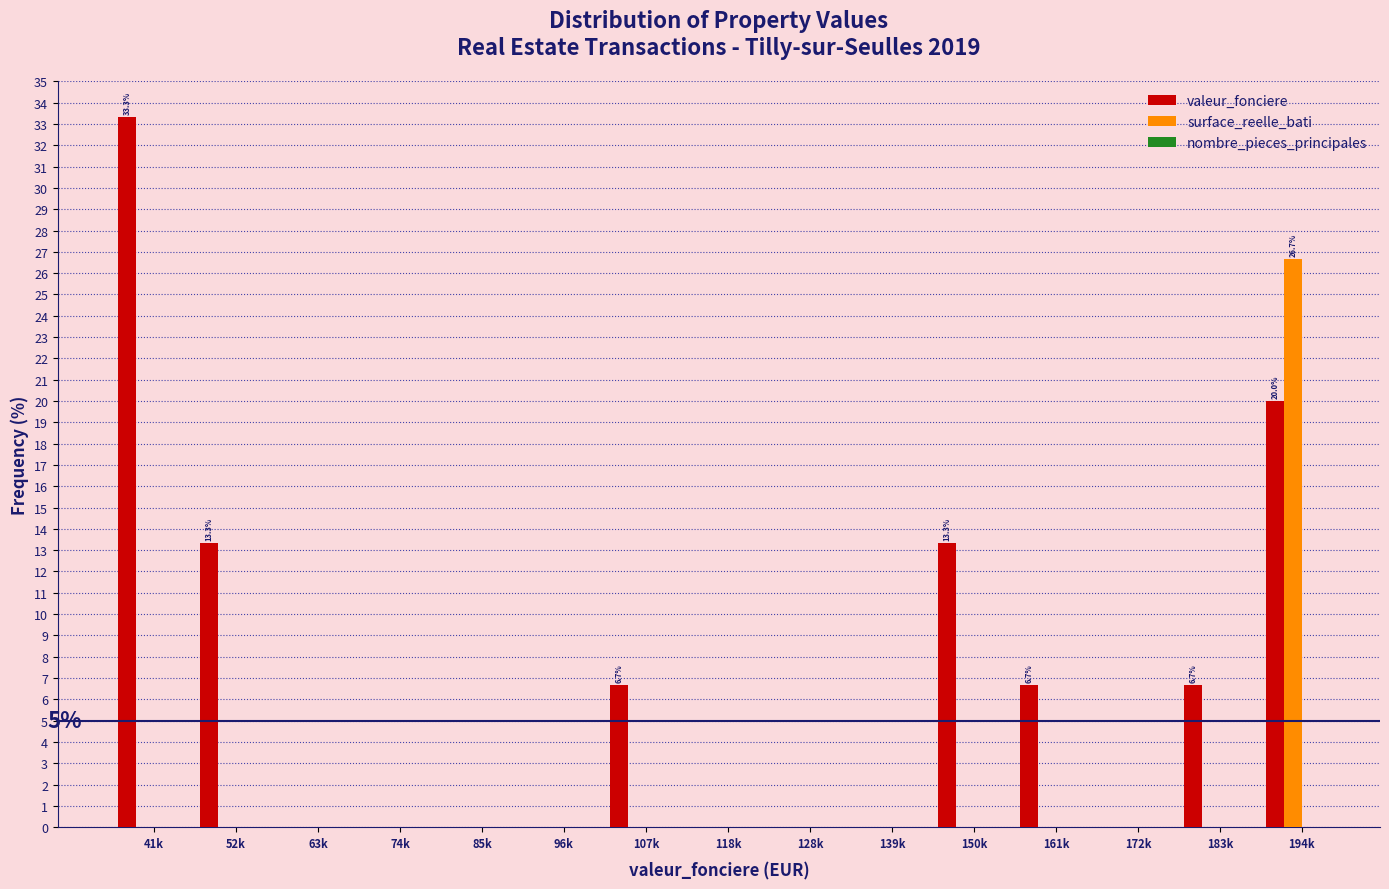

Reading right to left, what are all the values shown in this chart?

valeur_fonciere: 194k=20.0	183k=6.7	172k=0.0	161k=6.7	150k=13.3	139k=0.0	128k=0.0	118k=0.0	107k=6.7	96k=0.0	85k=0.0	74k=0.0	63k=0.0	52k=13.3	41k=33.3
surface_reelle_bati: 194k=26.7	183k=0.0	172k=0.0	161k=0.0	150k=0.0	139k=0.0	128k=0.0	118k=0.0	107k=0.0	96k=0.0	85k=0.0	74k=0.0	63k=0.0	52k=0.0	41k=0.0